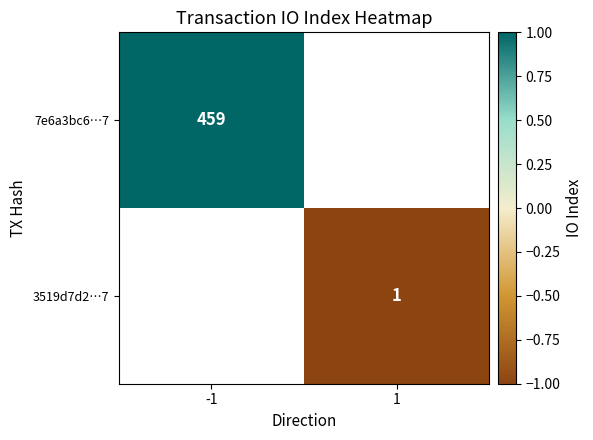

The value of 3519d7d2…7 at 1 is 0. True or false?

False